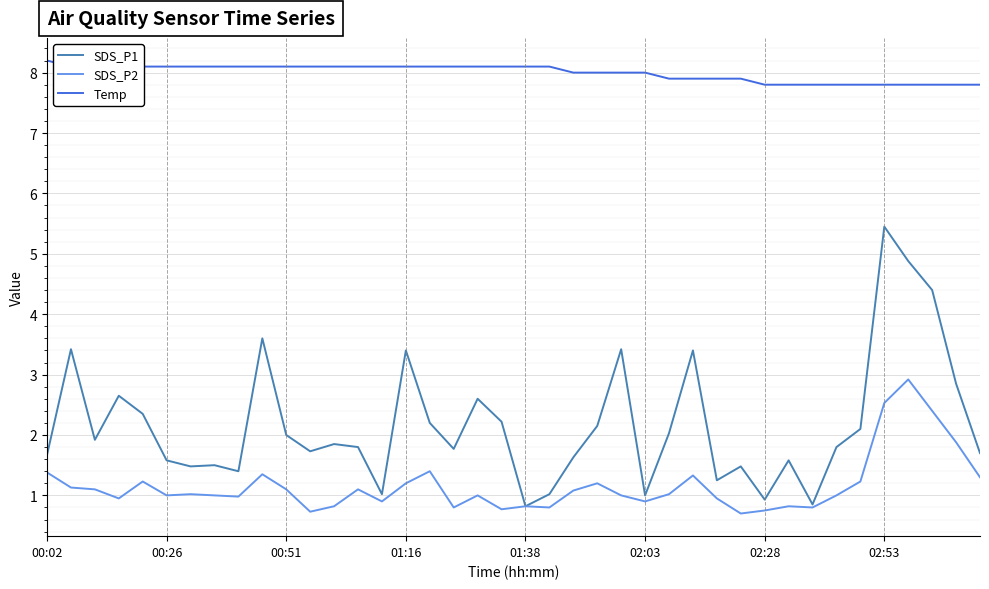

What is the maximum value shown in the chart?

8.2